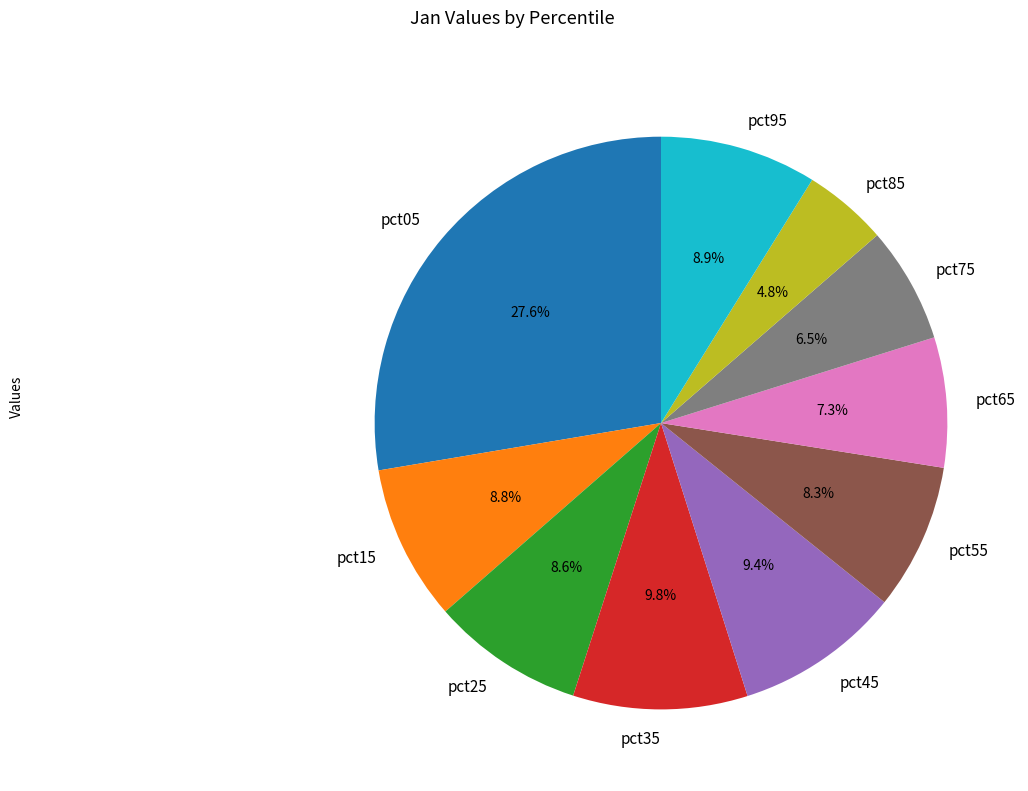

Which category has the biggest portion of the pie?

pct05